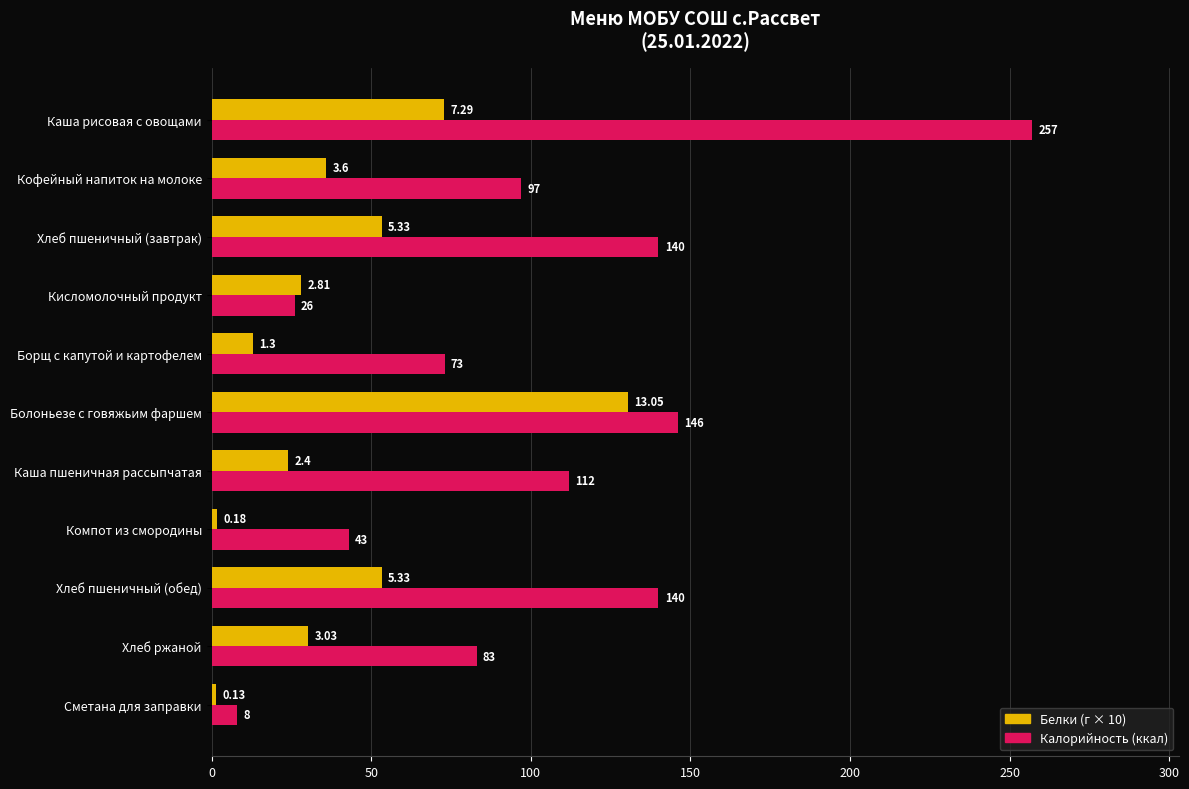

Which series has the largest range (max minus min)?

Калорийность (ккал)